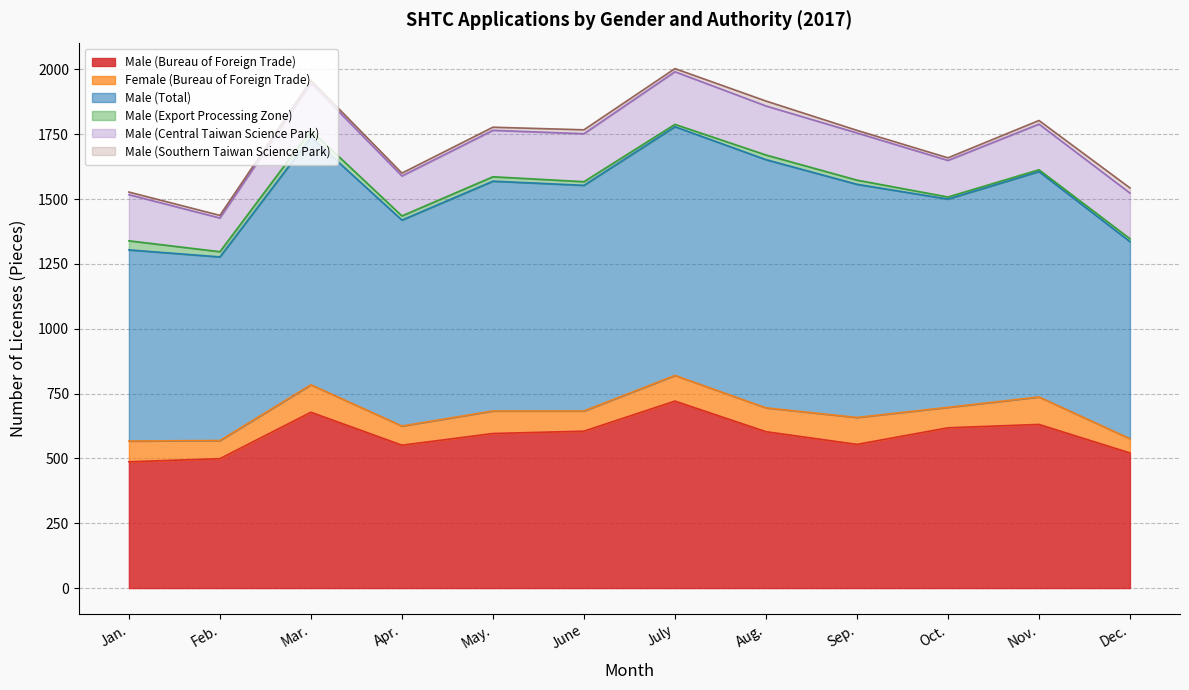

Which label corresponds to the smallest value in the chart?

Nov.